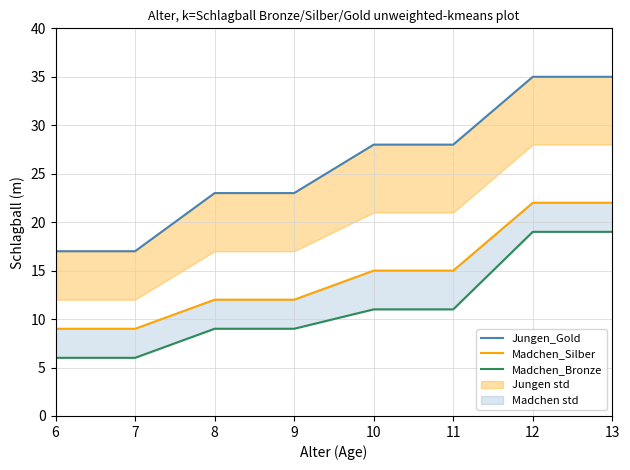

True or false: Madchen_Bronze and Jungen_Gold cross at least once.

False